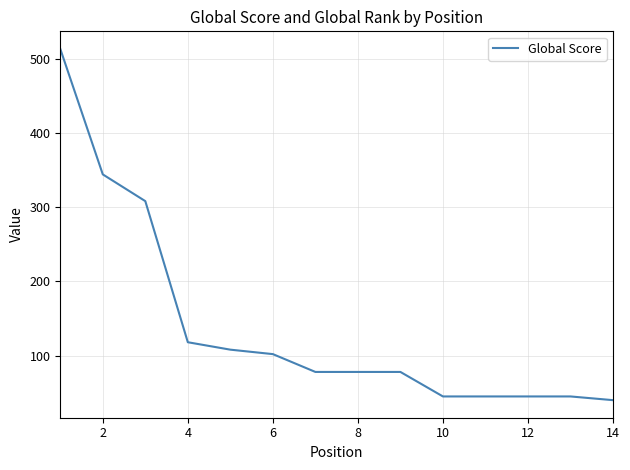

What is the difference between the maximum and minimum values?

473